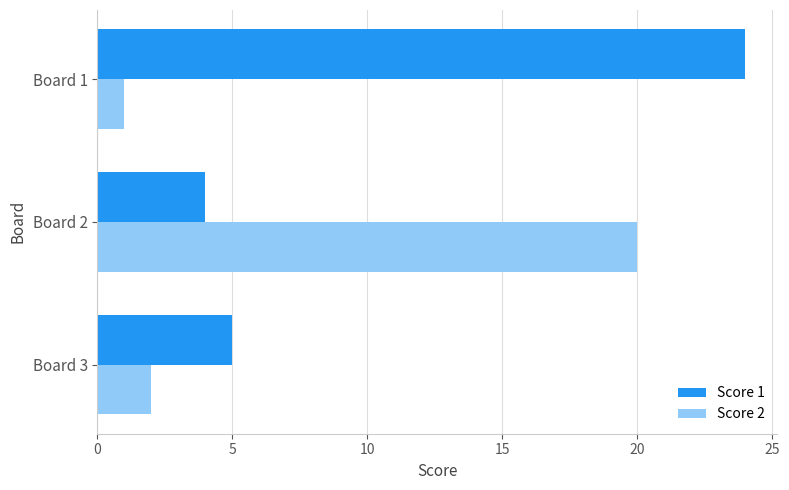

The Score 1 series shows 7 at Board 2. True or false?

False